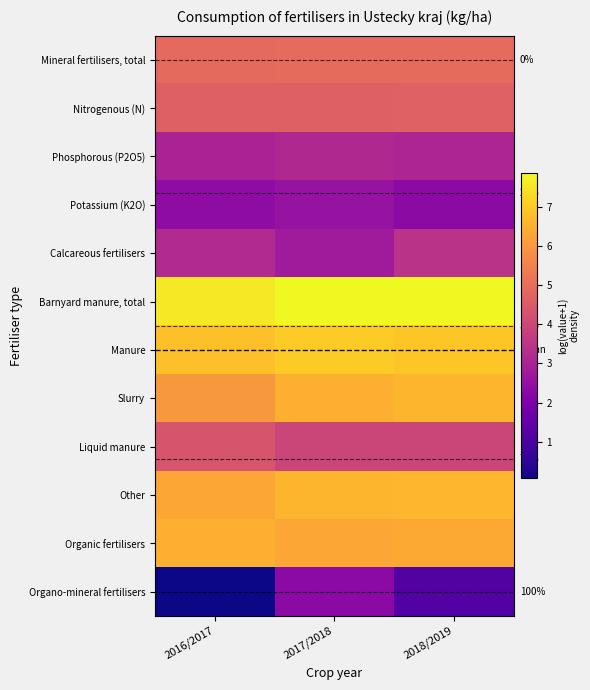

List the series in order of their peak value, highest first.

Barnyard manure, total, Manure, Other, Slurry, Organic fertilisers, Mineral fertilisers, total, Nitrogenous (N), Liquid manure, Calcareous fertilisers, Phosphorous (P2O5), Potassium (K2O), Organo-mineral fertilisers